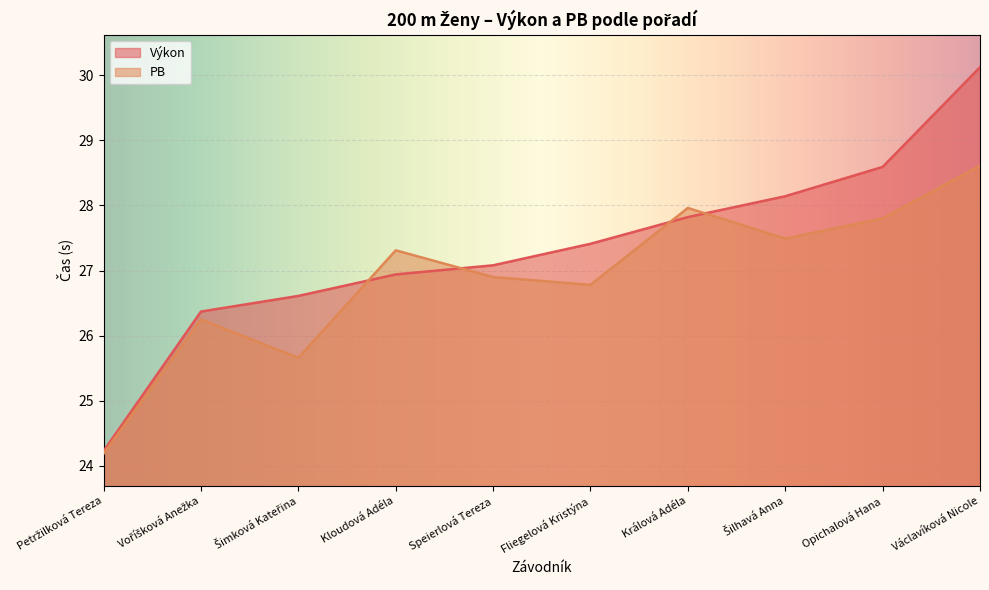

How many data points does each series have?

10